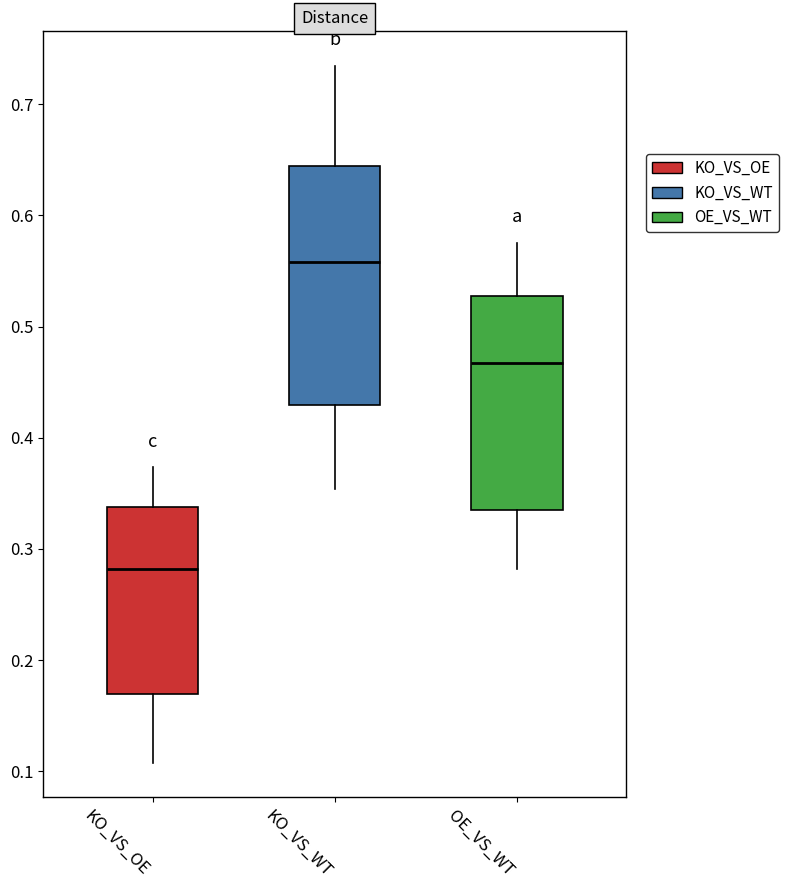

Reading left to right, transcribe this box plot: for each box, give where its median line is, the range the box spans, and where its two whiskers end, as read against the y-axis. The values are not printed on the chart, so give them approximately, as read against the axis.

KO_VS_OE: median 0.28, box 0.17 to 0.34, whiskers 0.11 to 0.37
KO_VS_WT: median 0.56, box 0.43 to 0.64, whiskers 0.35 to 0.73
OE_VS_WT: median 0.47, box 0.34 to 0.53, whiskers 0.28 to 0.58